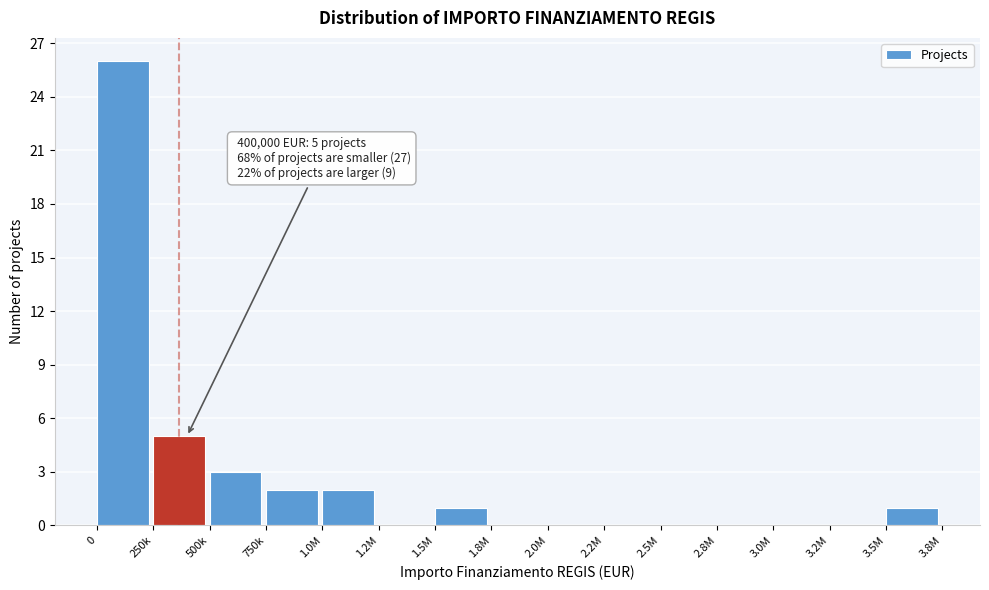

Reading left to right, list all the values displayed in this chart.

0=26	250k=5	500k=3	750k=2	1.0M=2	1.2M=0	1.5M=1	1.8M=0	2.0M=0	2.2M=0	2.5M=0	2.8M=0	3.0M=0	3.2M=0	3.5M=1